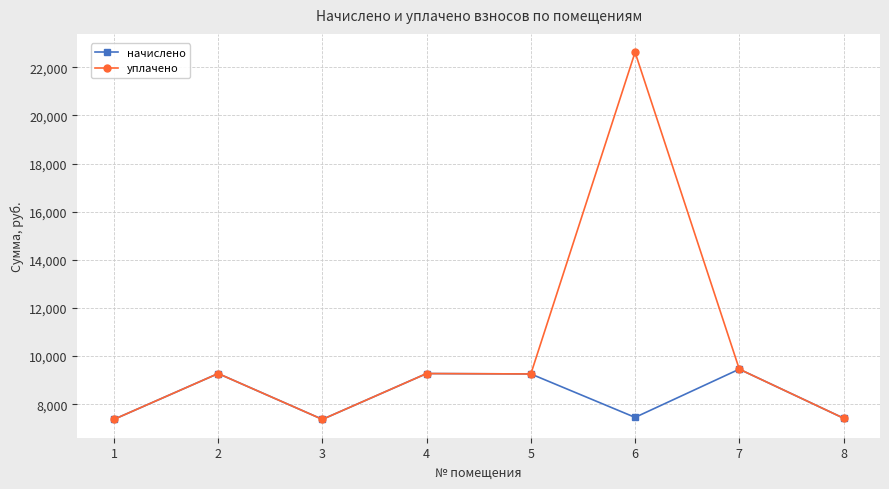

At how many categories does at least one series exceed 8737?

5